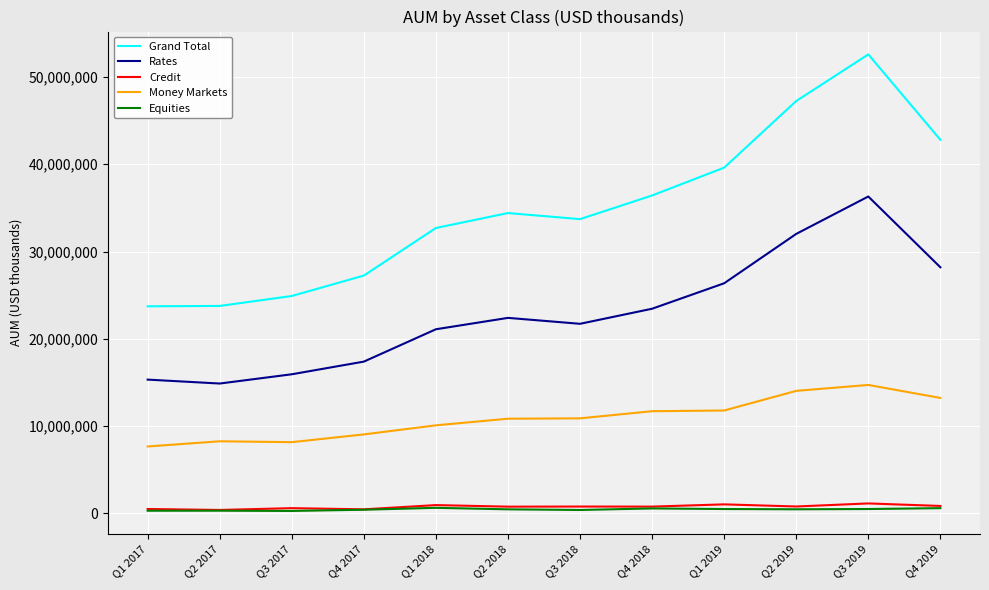

At how many categories does at least one series exceed 50300246?

1